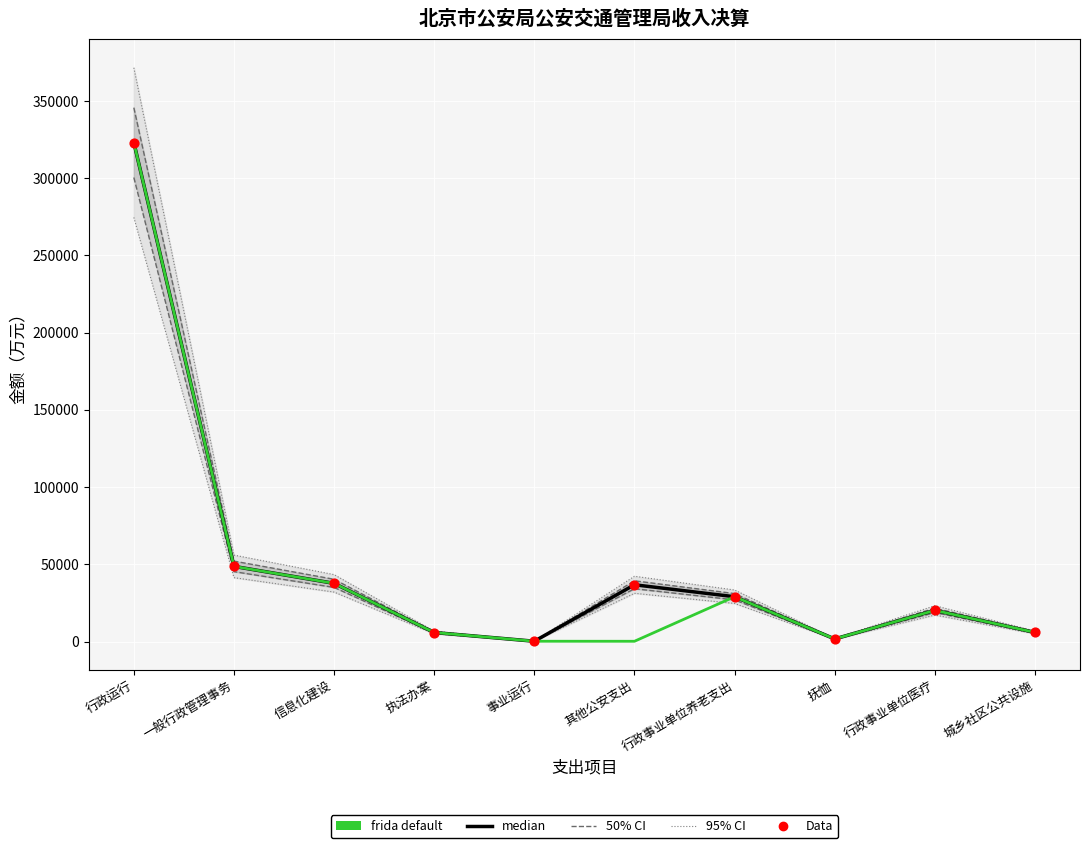

At which category is the sum across all series the highest?

行政运行